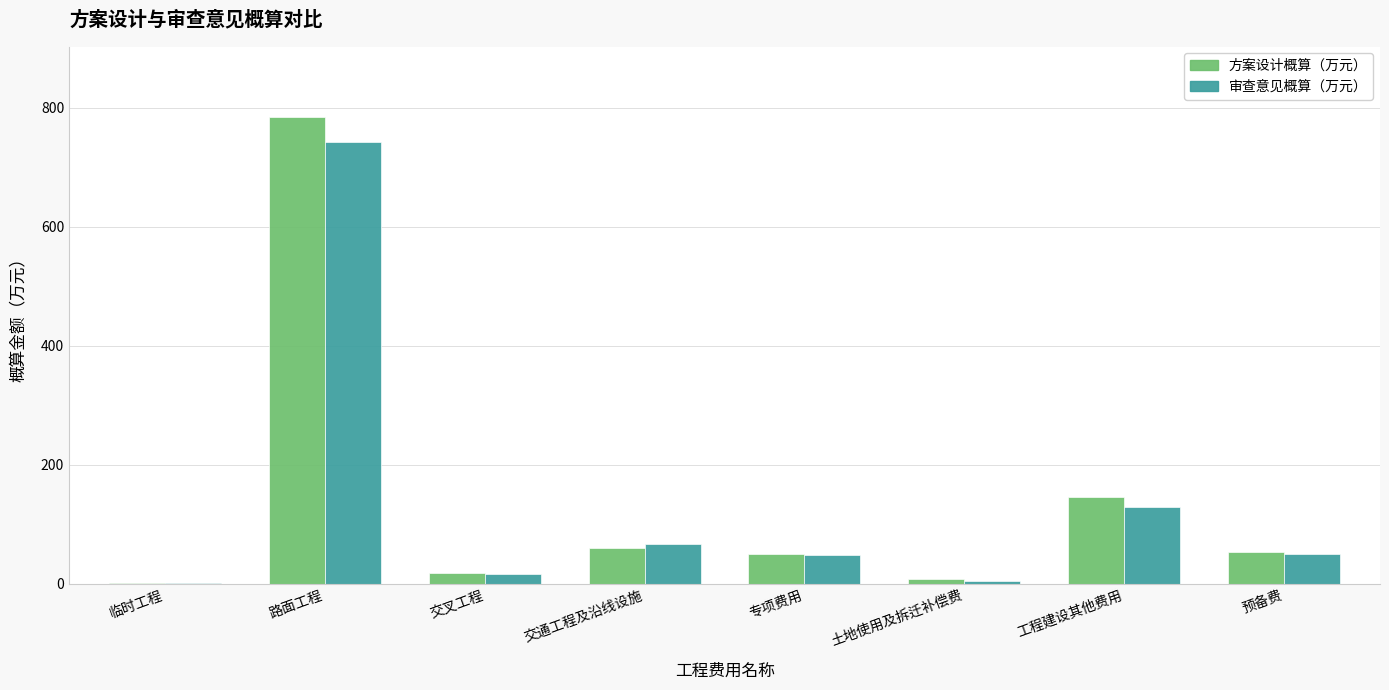

The value of 方案设计概算（万元） at 路面工程 is 1404.0. True or false?

False